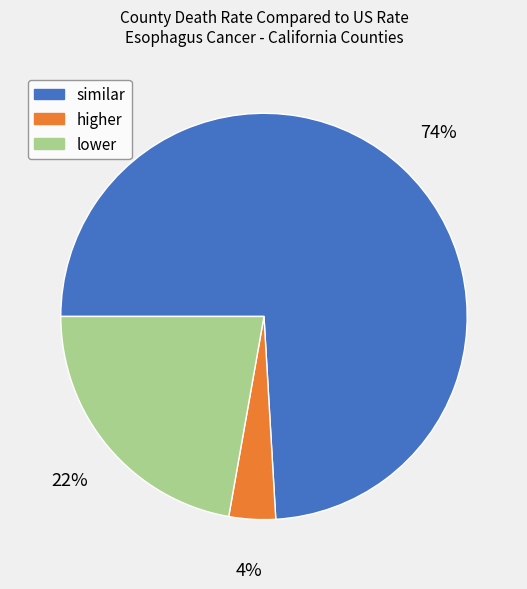

True or false: similar accounts for 63% of the total.

False